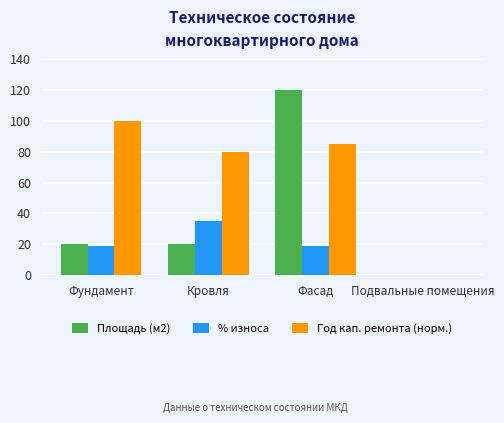

What is the sum of the Площадь (м2) values at Кровля and Фундамент?

40.8